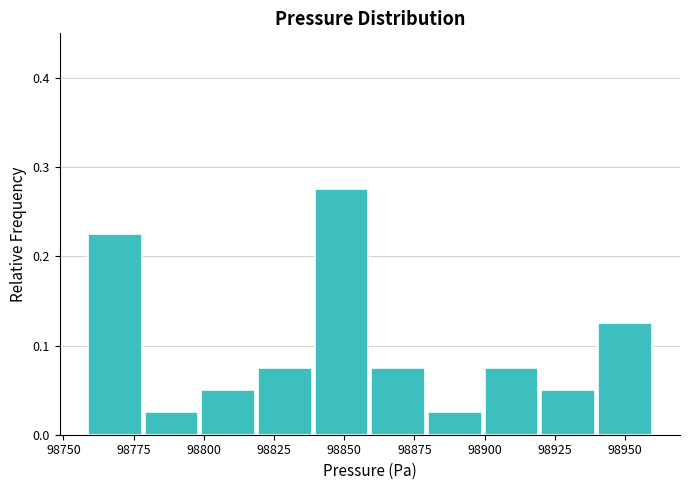

Reading left to right, list every bar in this chart as the range it spans on the x-axis followed by its height. Neither the bar edges nor the heights are printed on the chart, so give them approximately, as read against the axes.

98760 to 98780: 0.23
98780 to 98800: 0.03
98800 to 98820: 0.05
98820 to 98840: 0.08
98840 to 98860: 0.28
98860 to 98880: 0.08
98880 to 98900: 0.03
98900 to 98920: 0.08
98920 to 98940: 0.05
98940 to 98960: 0.13